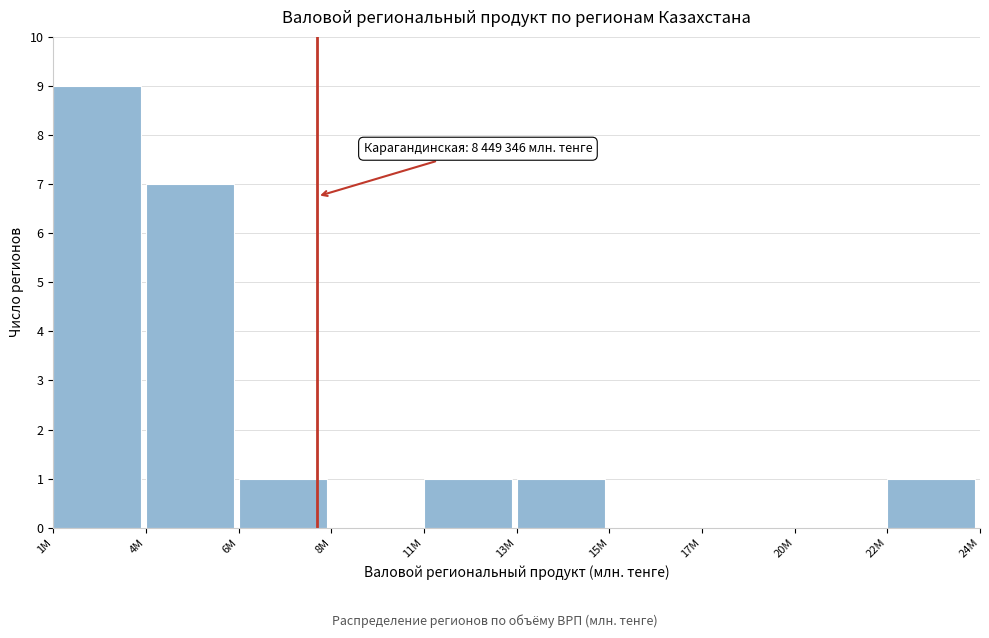

Reading left to right, transcribe all the data shown in this chart.

1M=9	4M=7	6M=1	8M=0	11M=1	13M=1	15M=0	17M=0	20M=0	22M=1